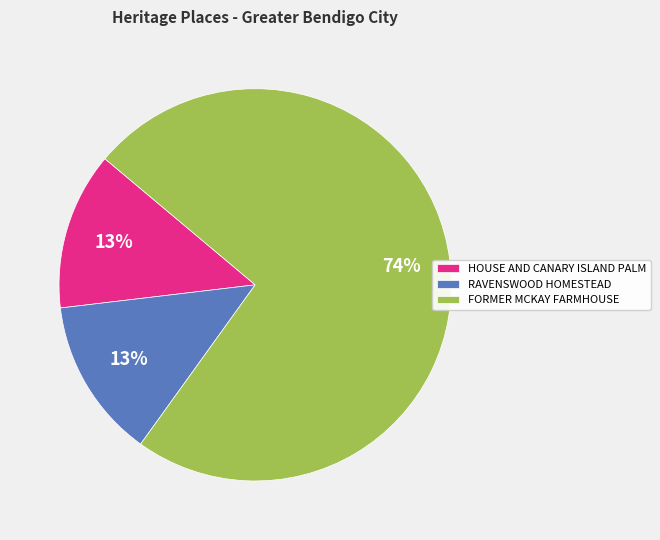

Which category has the biggest portion of the pie?

FORMER MCKAY FARMHOUSE